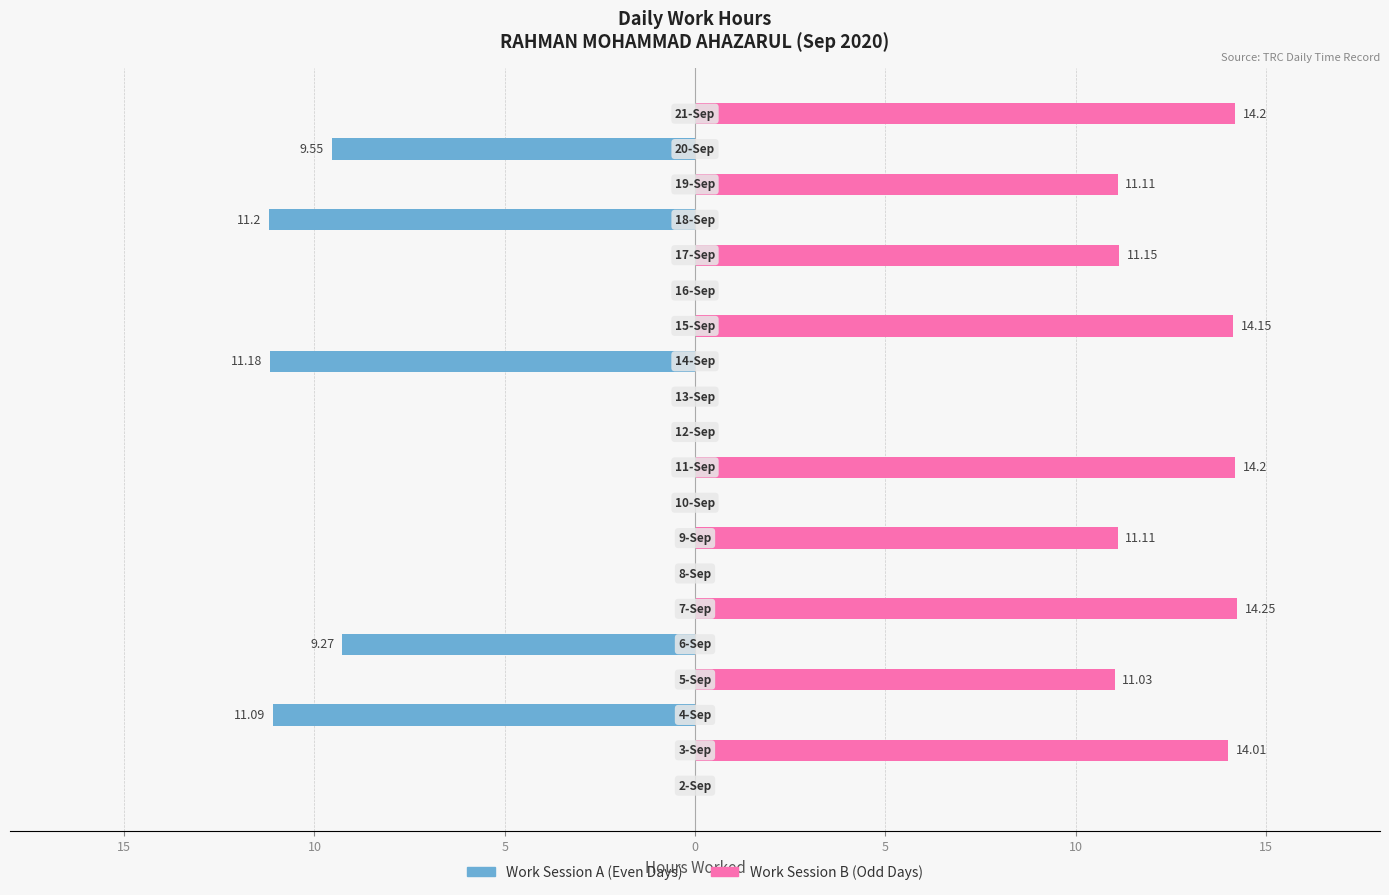

Reading left to right, extract all data points from this chart.

Work Session A (Even Days): 0.0	0.0	-11.1	0.0	-9.3	0.0	0.0	0.0	0.0	0.0	0.0	0.0	-11.2	0.0	0.0	0.0	-11.2	0.0	-9.6	0.0
Work Session B (Odd Days): 0.0	14.0	0.0	11.0	0.0	14.2	0.0	11.1	0.0	14.2	0.0	0.0	0.0	14.2	0.0	11.2	0.0	11.1	0.0	14.2